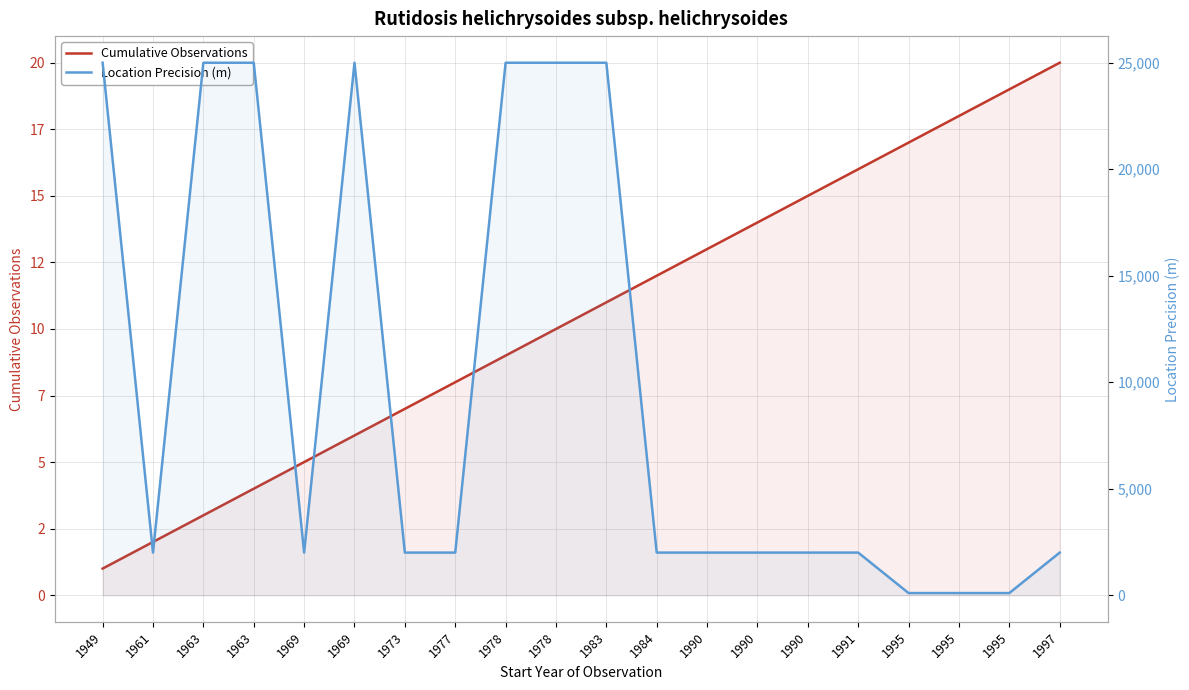

True or false: Cumulative Observations has a value of 25 at 1990.

False